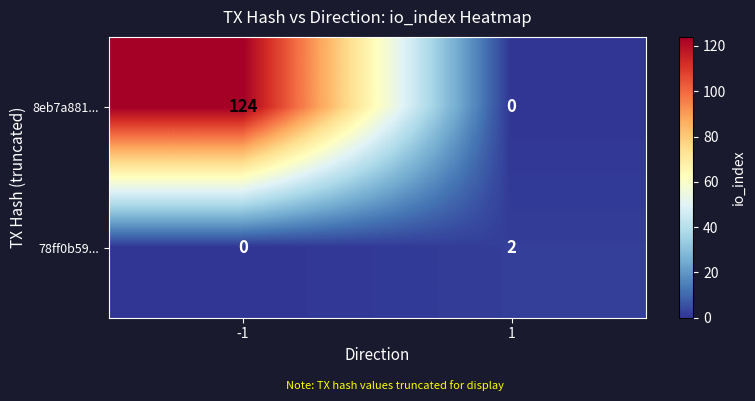

Rank the categories by 8eb7a881... value from lowest to highest.

1, -1